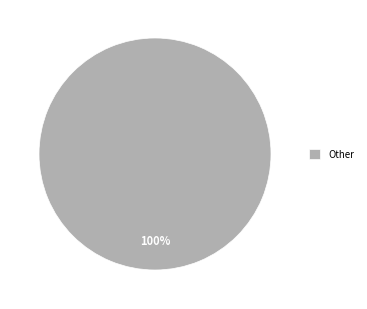

Rank the categories by value from lowest to highest.

Other